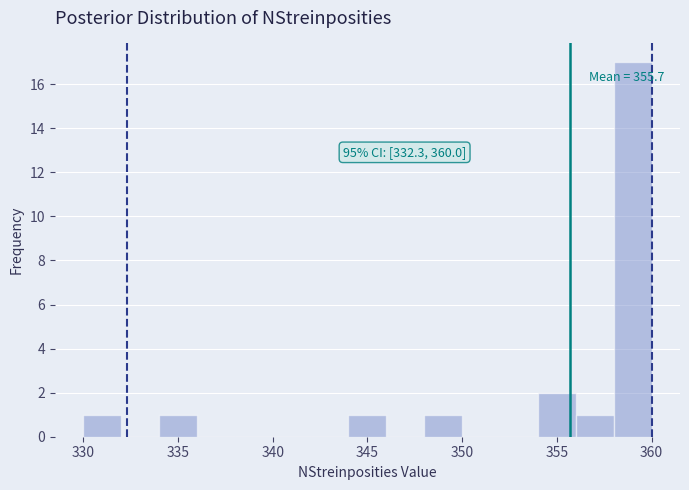

Which range on the x-axis has the tallest bar?

358 to 360